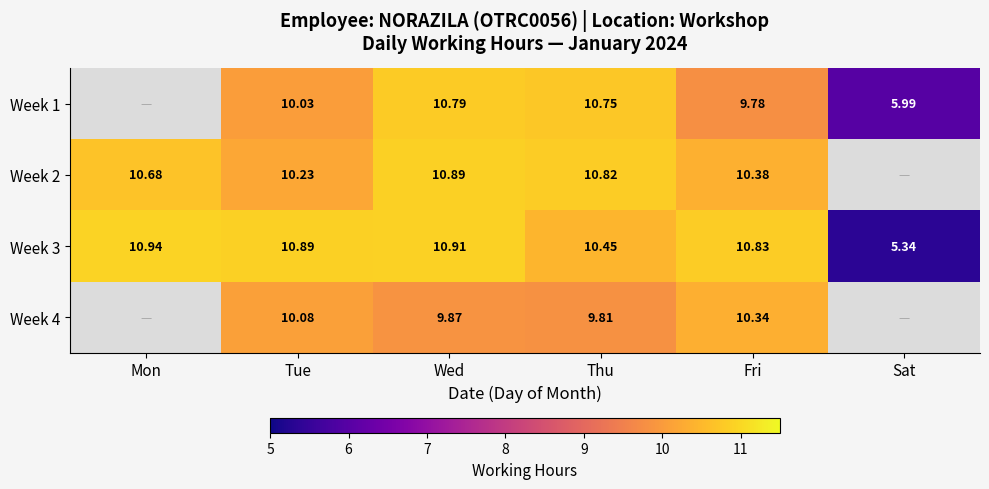

Is the value of Week 1 at Fri greater than the value of Week 3 at Fri?

No